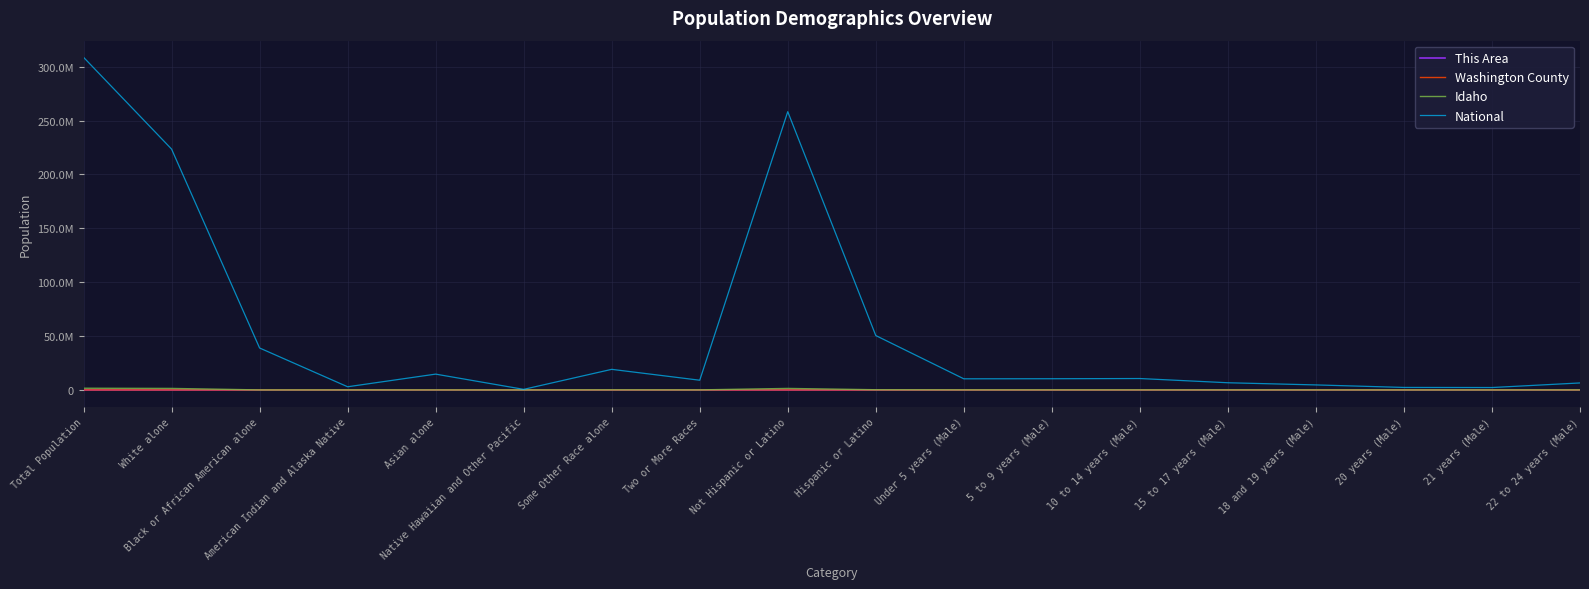

Reading right to left, transcribe all the data shown in this chart.

This Area: 22 to 24 years (Male)=18	21 years (Male)=6	20 years (Male)=6	18 and 19 years (Male)=18	15 to 17 years (Male)=38	10 to 14 years (Male)=51	5 to 9 years (Male)=41	Under 5 years (Male)=30	Hispanic or Latino=50	Not Hispanic or Latino=1605	Two or More Races=14	Some Other Race alone=27	Native Hawaiian and Other Pacific=0	Asian alone=0	American Indian and Alaska Native=19	Black or African American alone=0	White alone=1595	Total Population=1655
Washington County: 22 to 24 years (Male)=125	21 years (Male)=48	20 years (Male)=36	18 and 19 years (Male)=138	15 to 17 years (Male)=253	10 to 14 years (Male)=394	5 to 9 years (Male)=345	Under 5 years (Male)=277	Hispanic or Latino=1716	Not Hispanic or Latino=8482	Two or More Races=220	Some Other Race alone=930	Native Hawaiian and Other Pacific=3	Asian alone=91	American Indian and Alaska Native=101	Black or African American alone=18	White alone=8835	Total Population=10198
Idaho: 22 to 24 years (Male)=33368	21 years (Male)=10798	20 years (Male)=10616	18 and 19 years (Male)=23148	15 to 17 years (Male)=35788	10 to 14 years (Male)=60104	5 to 9 years (Male)=61887	Under 5 years (Male)=62468	Hispanic or Latino=175901	Not Hispanic or Latino=1391681	Two or More Races=38935	Some Other Race alone=79523	Native Hawaiian and Other Pacific=2317	Asian alone=19069	American Indian and Alaska Native=21441	Black or African American alone=9810	White alone=1396487	Total Population=1567582
National: 22 to 24 years (Male)=6482659	21 years (Male)=2223198	20 years (Male)=2308319	18 and 19 years (Male)=4647457	15 to 17 years (Male)=6656209	10 to 14 years (Male)=10579862	5 to 9 years (Male)=10389638	Under 5 years (Male)=10319427	Hispanic or Latino=50477594	Not Hispanic or Latino=258267944	Two or More Races=9009073	Some Other Race alone=19107368	Native Hawaiian and Other Pacific=540013	Asian alone=14674252	American Indian and Alaska Native=2932248	Black or African American alone=38929319	White alone=223553265	Total Population=308745538